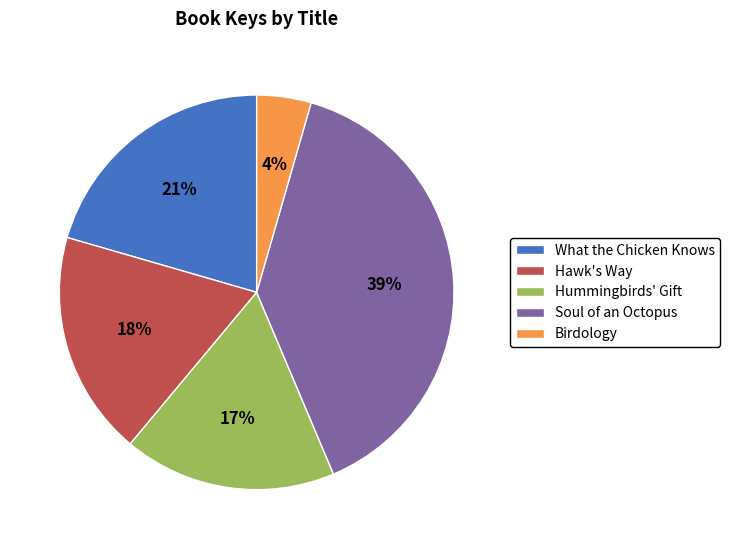

To the nearest percent, what is the combined percentage of Soul of an Octopus and Hummingbirds' Gift?

57%